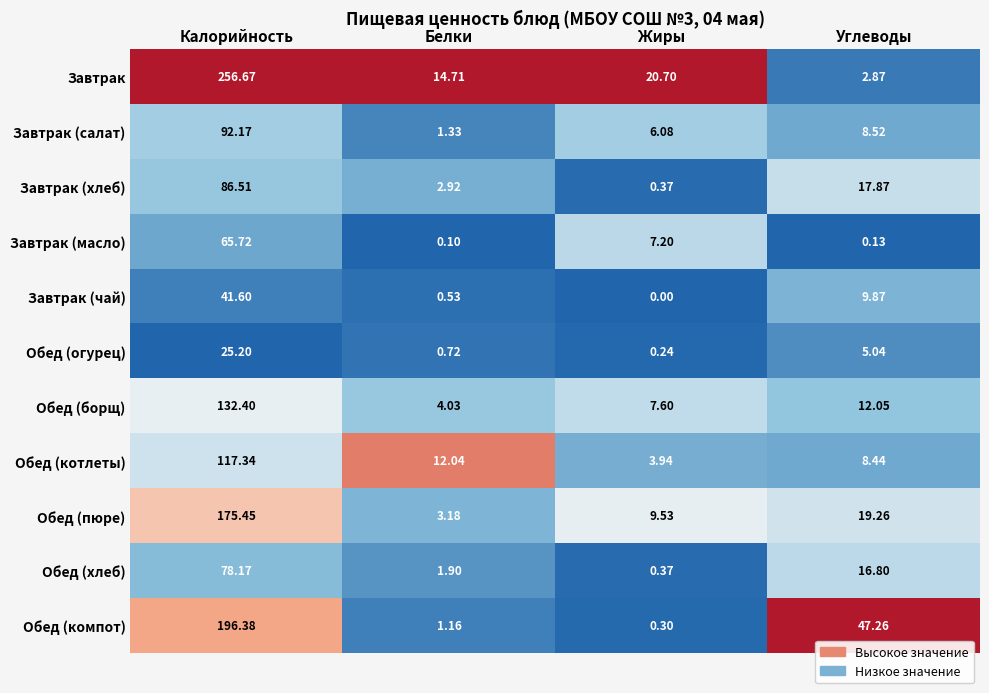

Which series has the largest range (max minus min)?

Завтрак